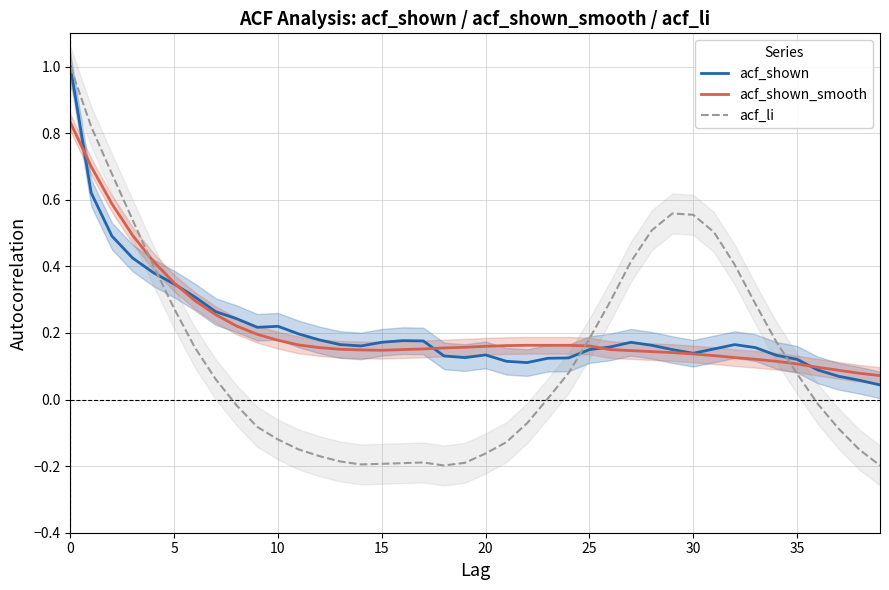

What are all the series names shown in the legend?

acf_shown, acf_shown_smooth, acf_li